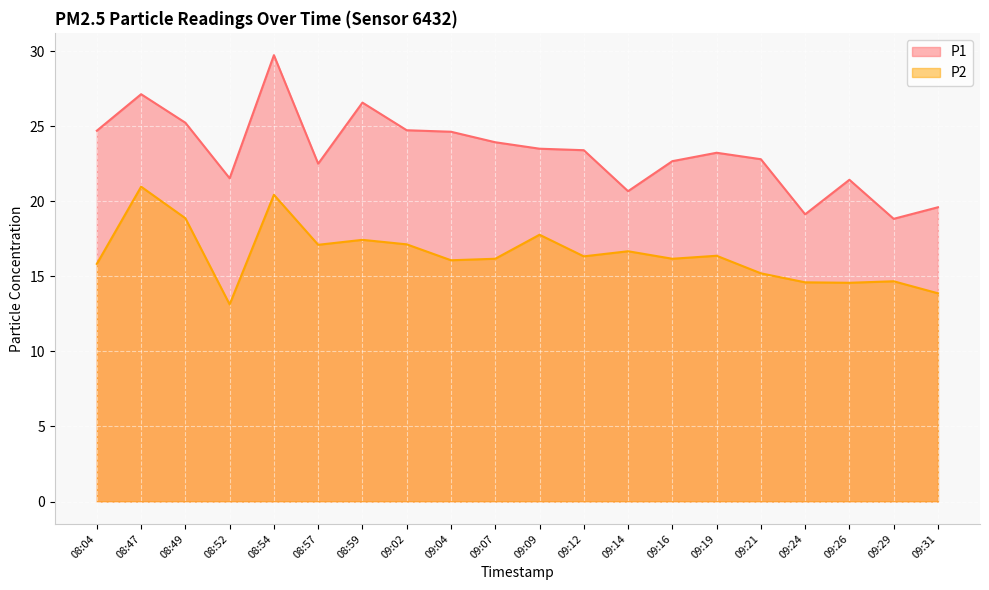

What is the difference between the highest and lowest values at 08:04?

8.9